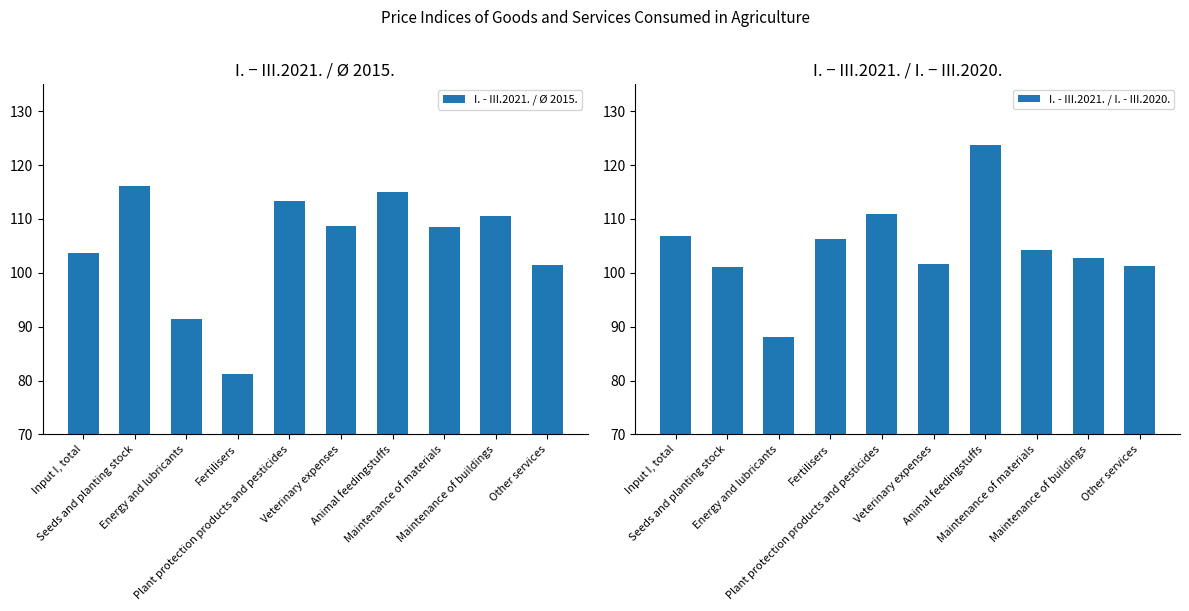

What is the highest value of the I. - III.2021. / I. - III.2020. series?

123.8